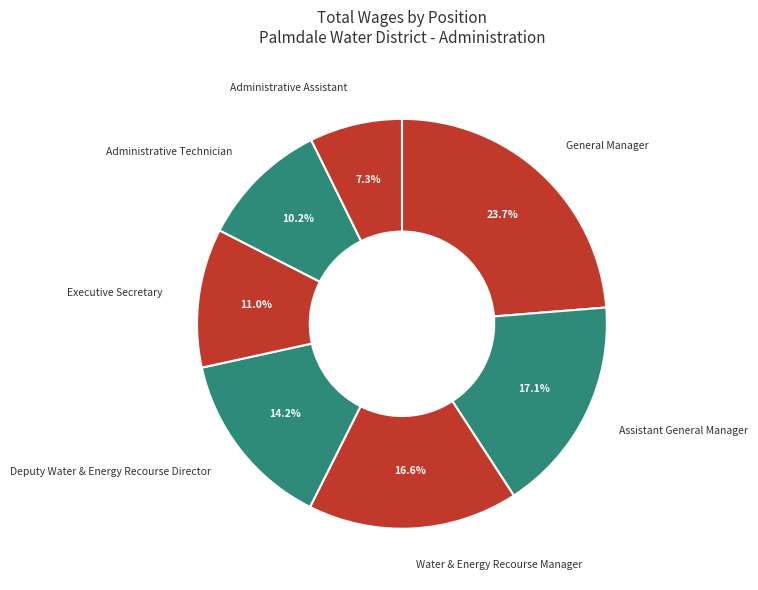

What percentage is the Assistant General Manager slice, to the nearest percent?

17%